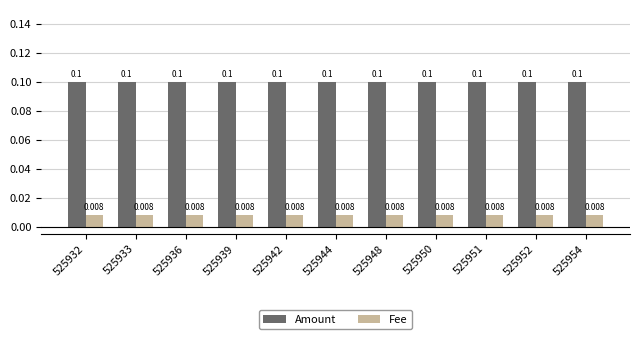

Is the value of Fee at 525944 greater than the value of Amount at 525933?

No